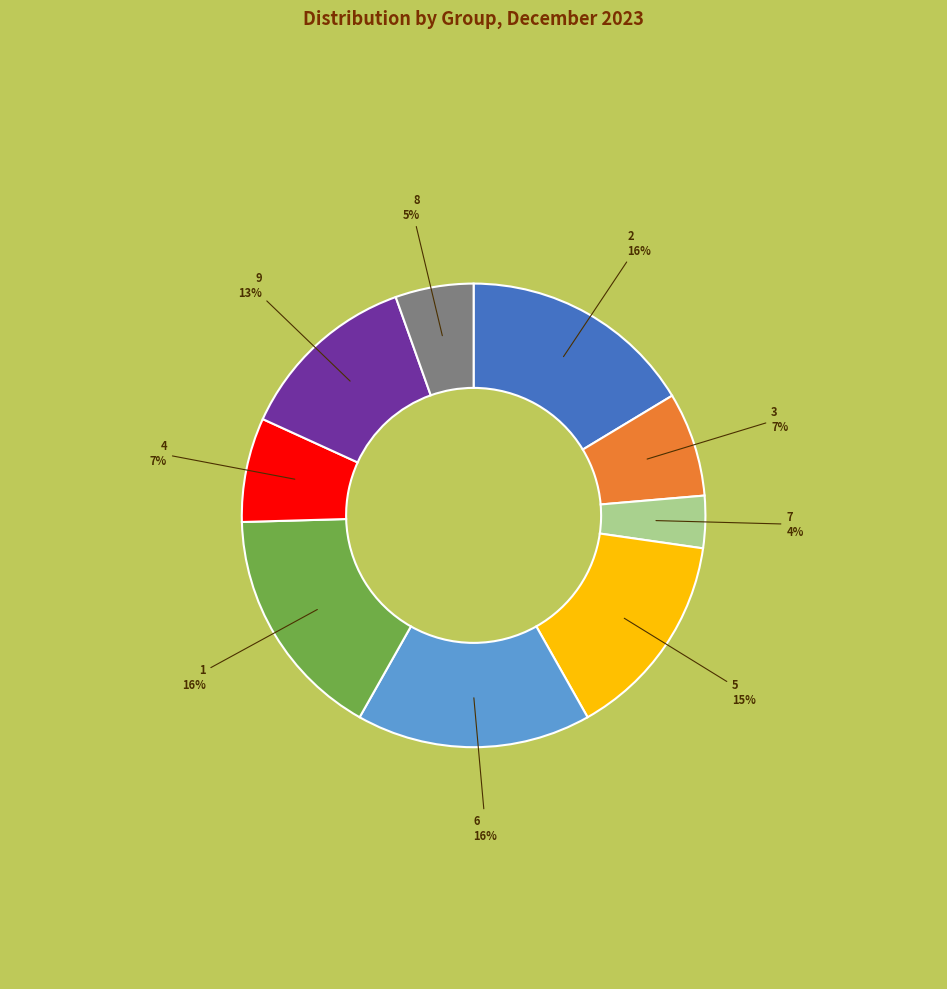

Is there a majority slice in this chart?

No